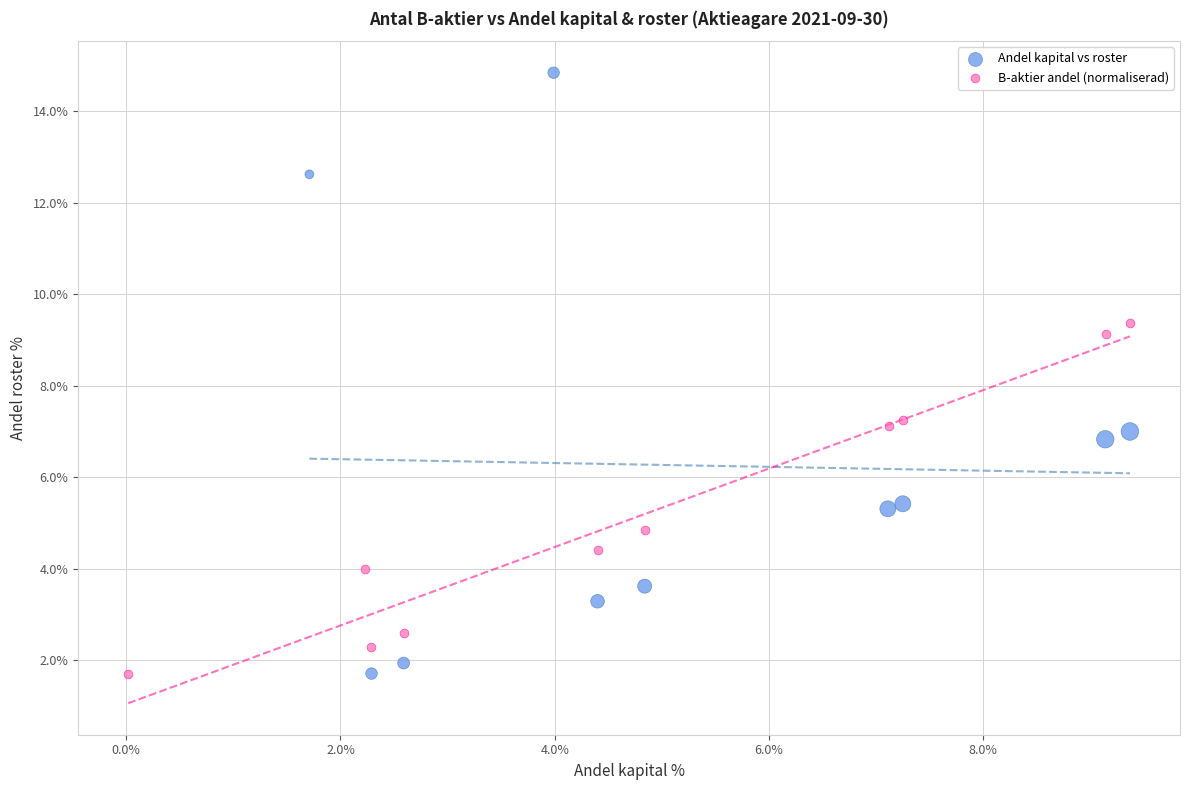

Which series has the largest Y range (max minus min)?

Andel kapital vs roster